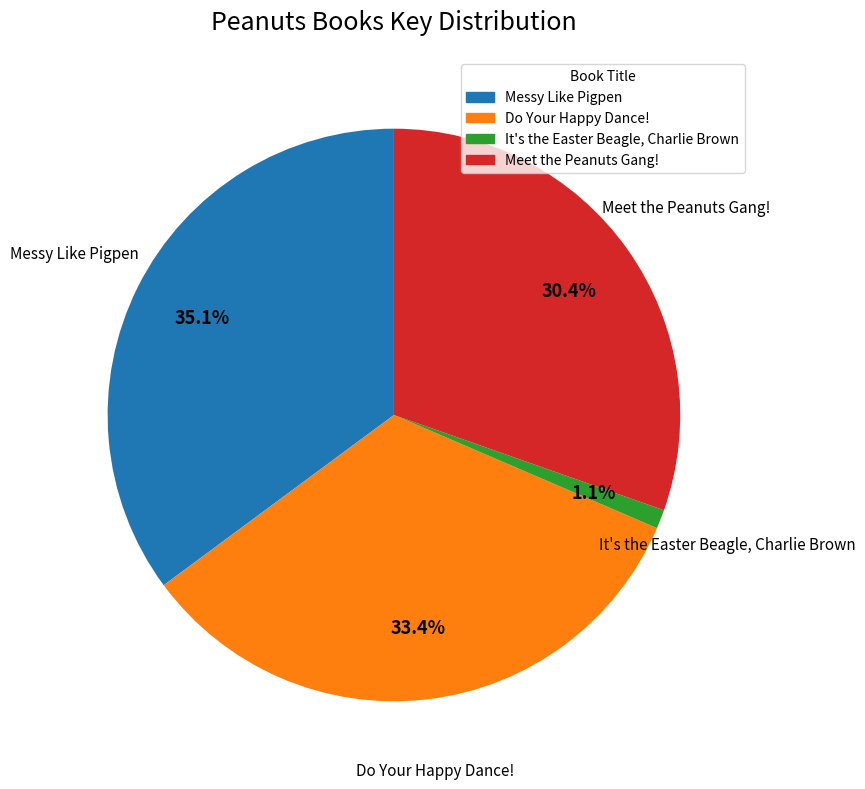

How many segments does this pie chart have?

4